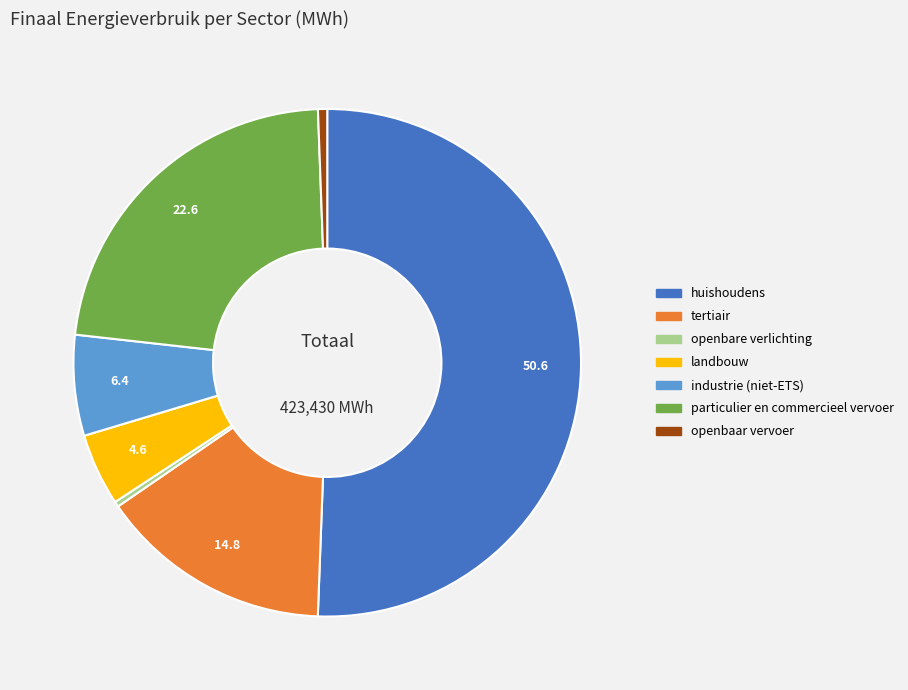

Which category accounts for the majority?

huishoudens